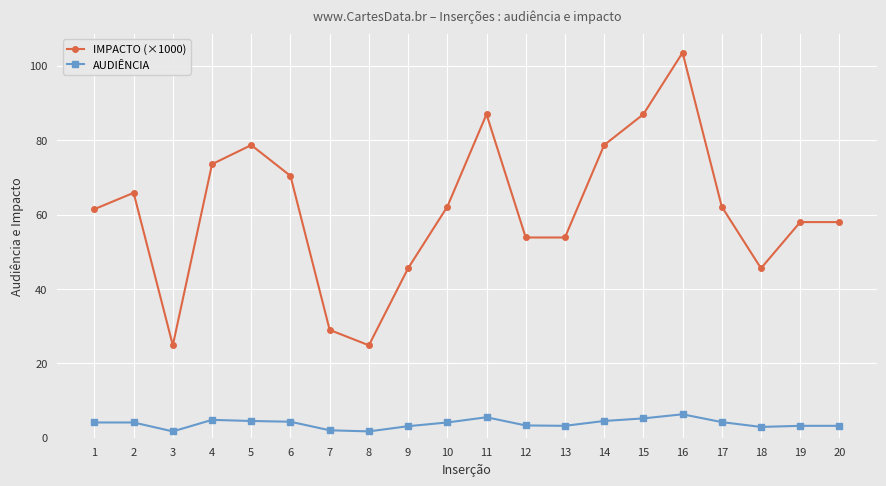

How many lines are shown in the chart?

2